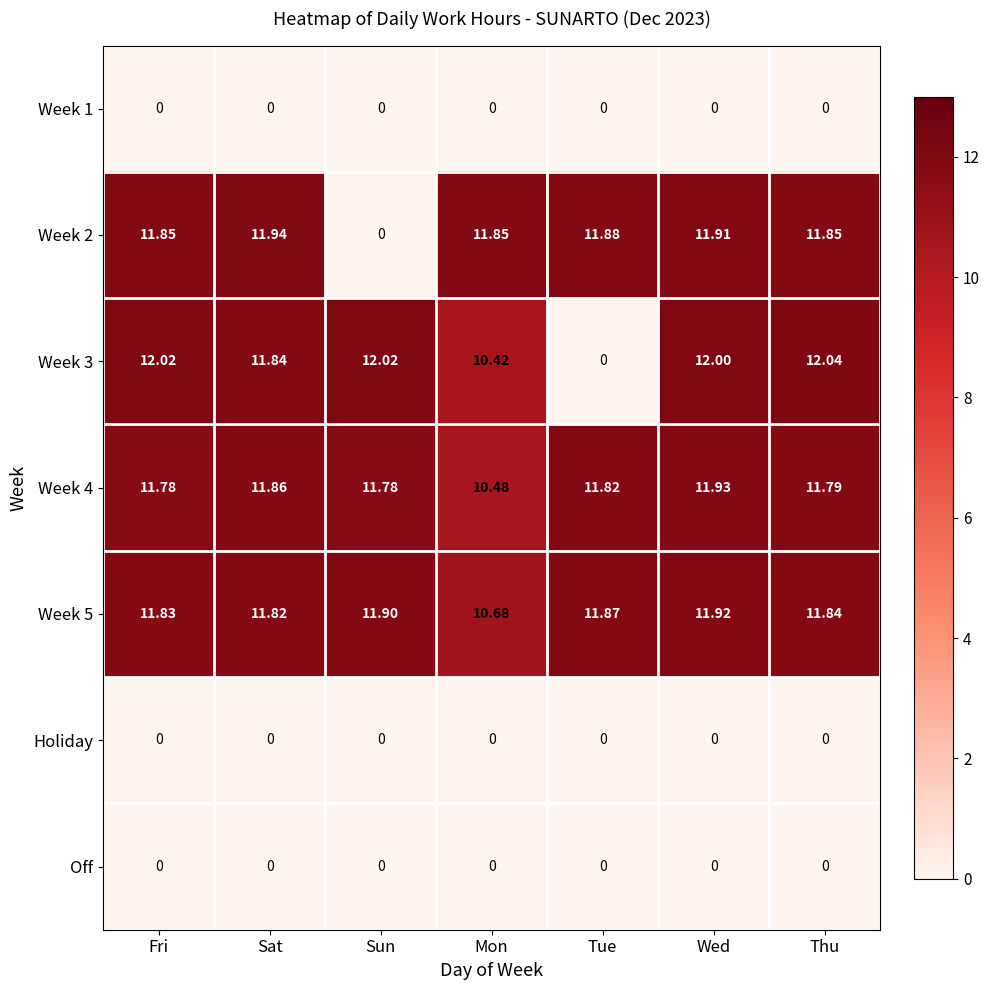

Where is Week 3 nearest to the value 6?

Mon